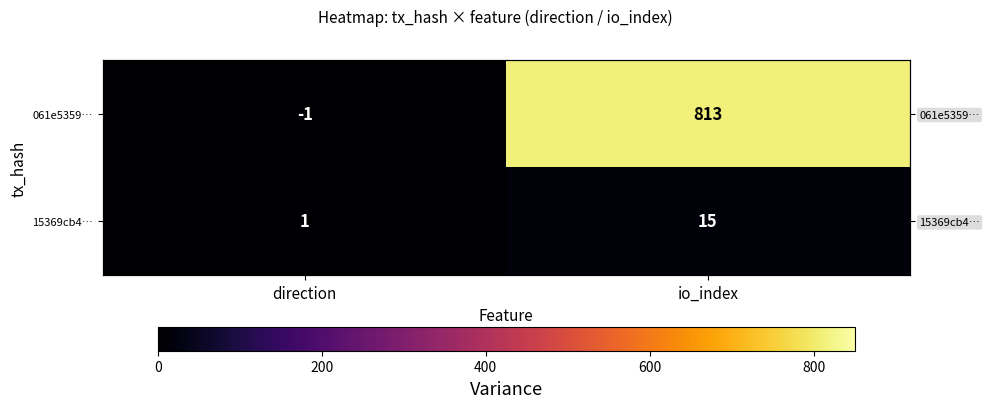

What is the total value across all series at io_index?

828